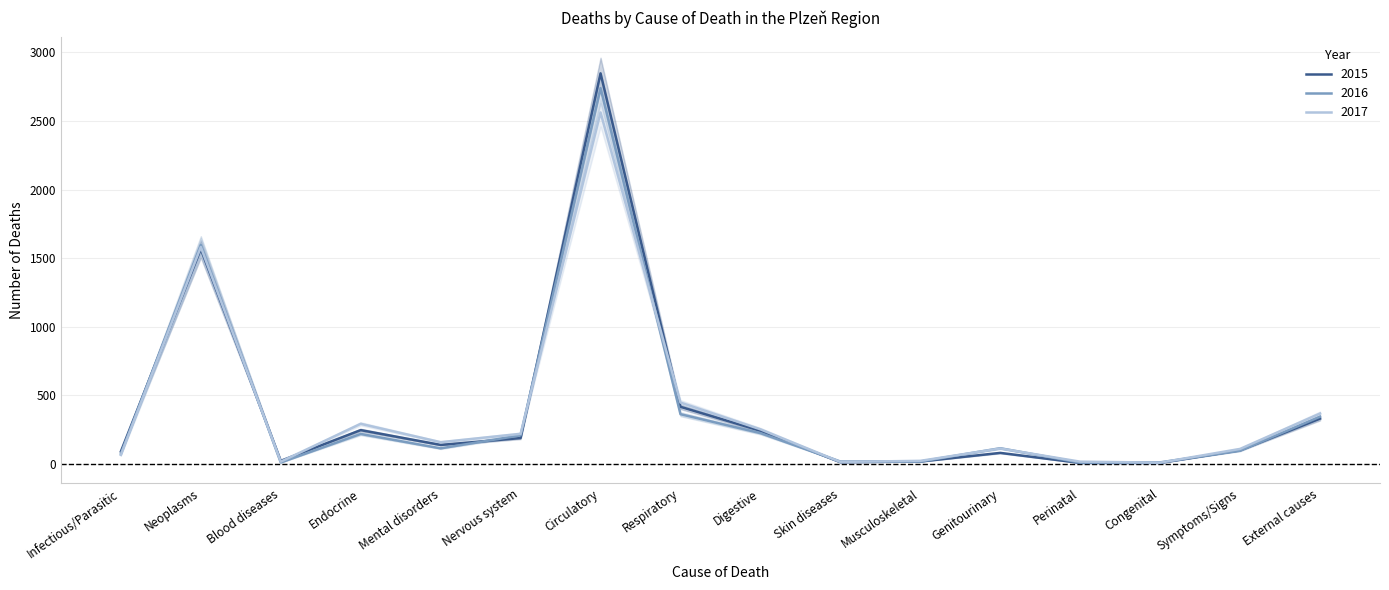

What are all the series names shown in the legend?

2015, 2016, 2017